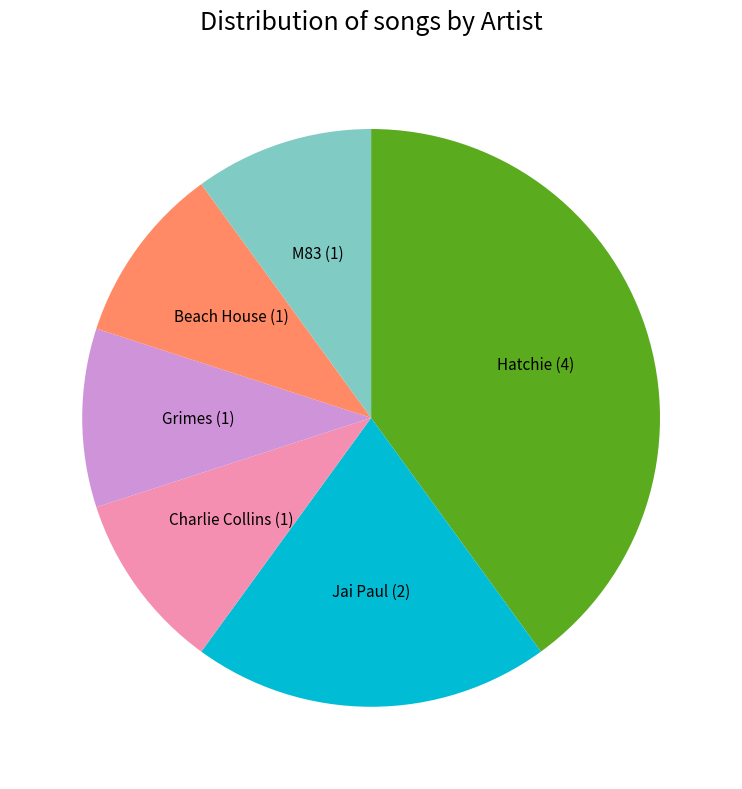

Which category has the biggest portion of the pie?

Hatchie